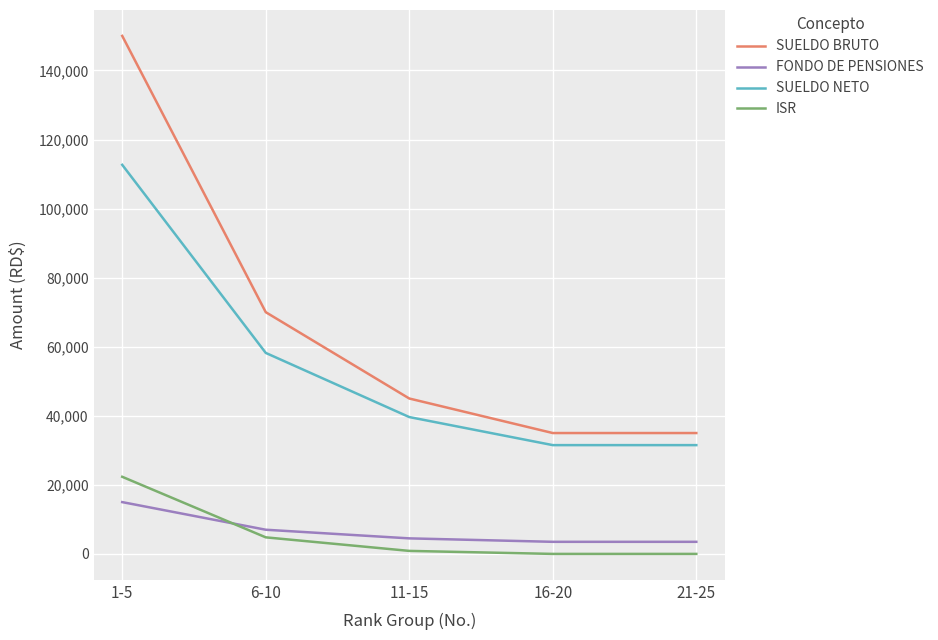

List the series in order of their peak value, lowest first.

FONDO DE PENSIONES, ISR, SUELDO NETO, SUELDO BRUTO